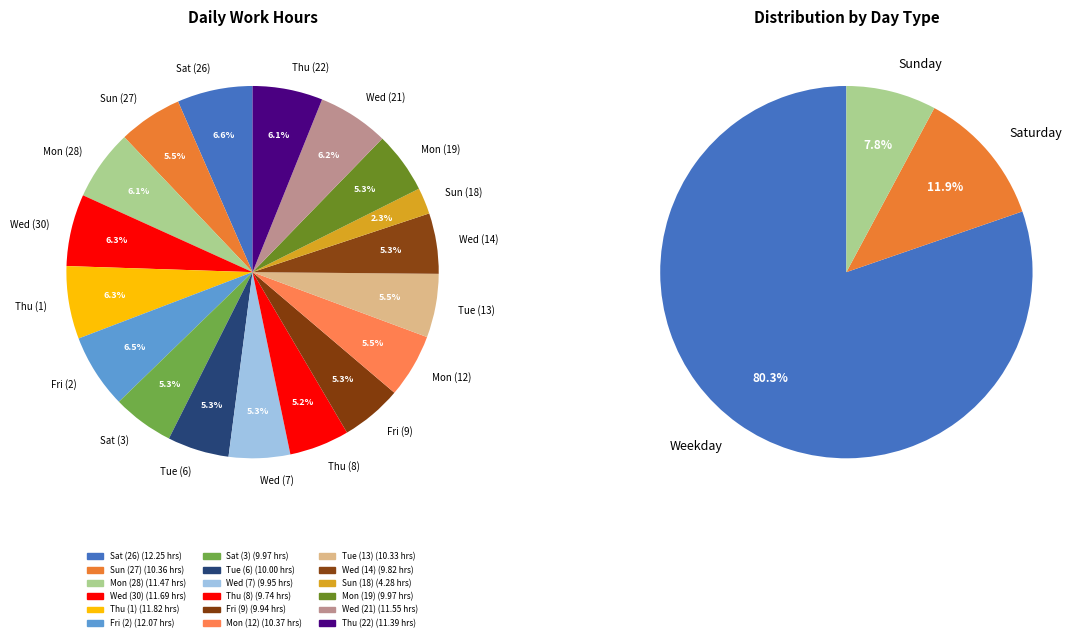

Is it true that Tue (13) is 1% of the pie?

False